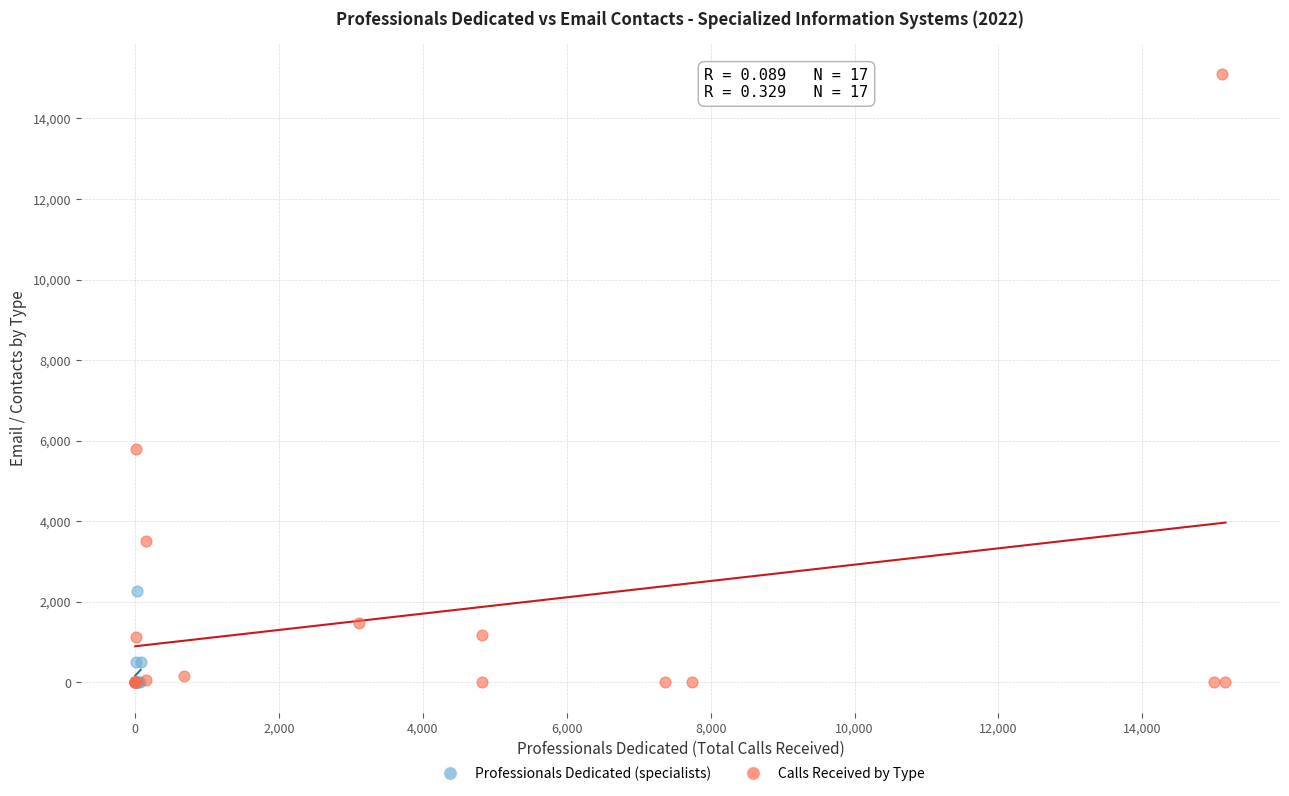

Which series has the largest Y range (max minus min)?

Calls Received by Type